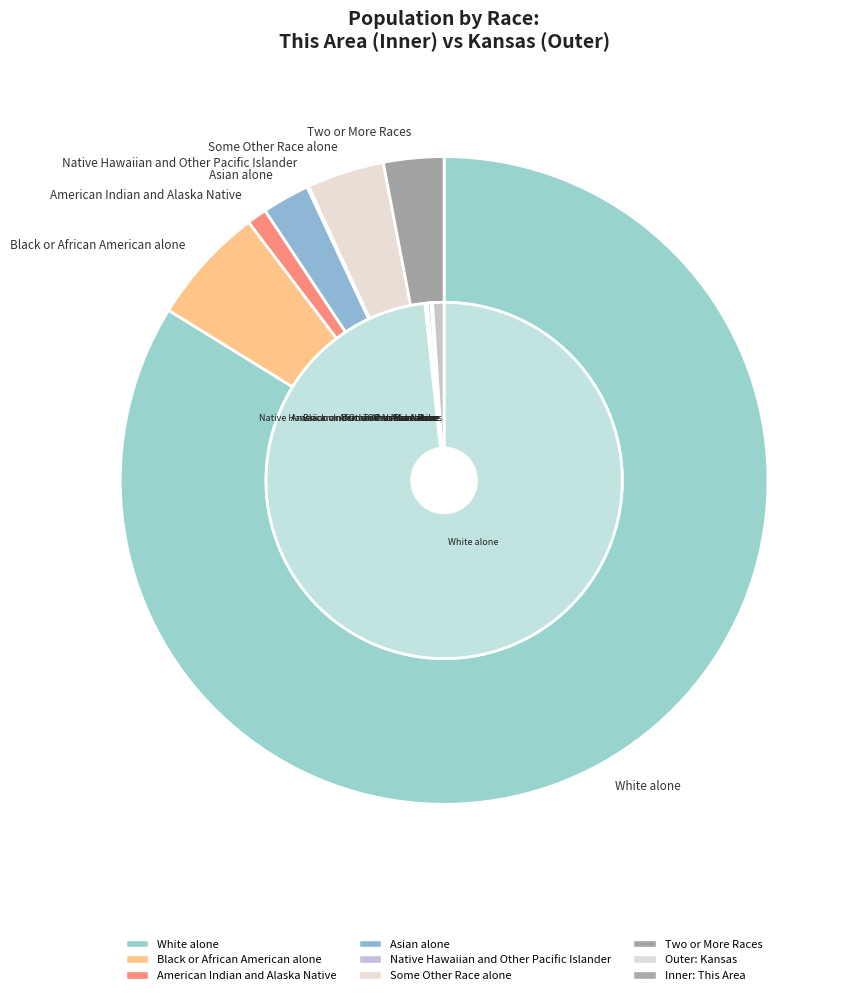

The Native Hawaiian and Other Pacific Islander slice represents 0% of the pie. True or false?

True